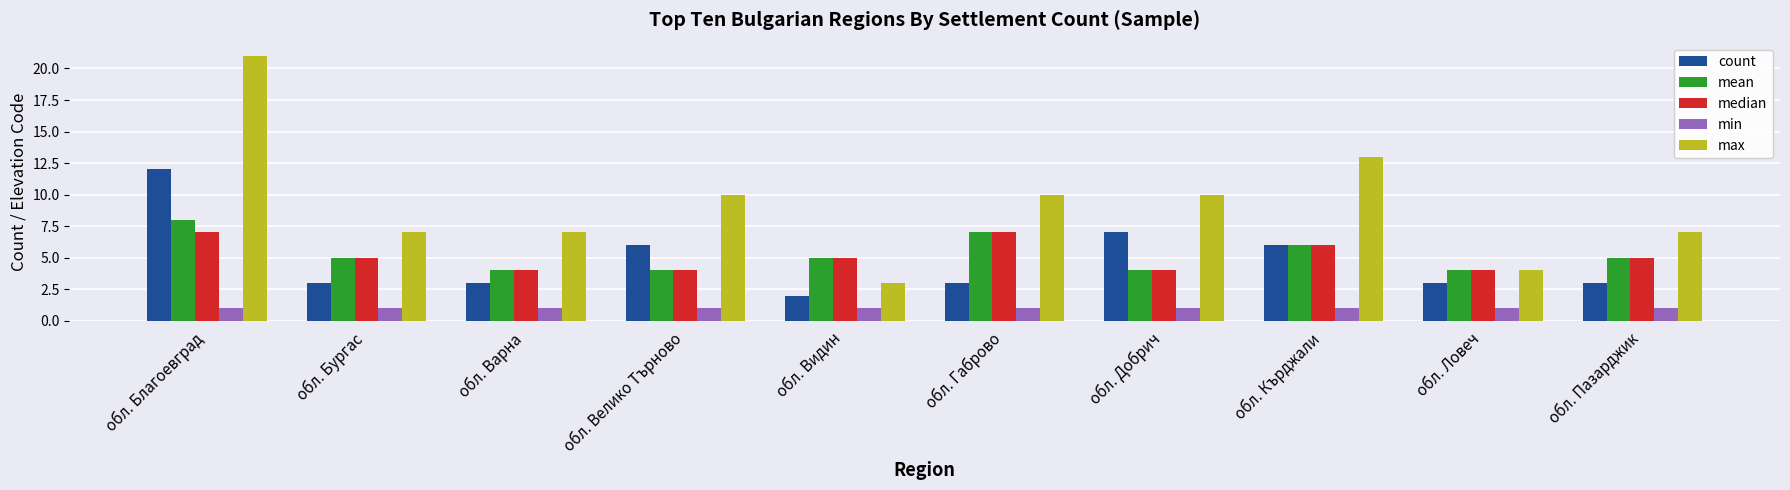

Which series has the largest total across all categories?

max